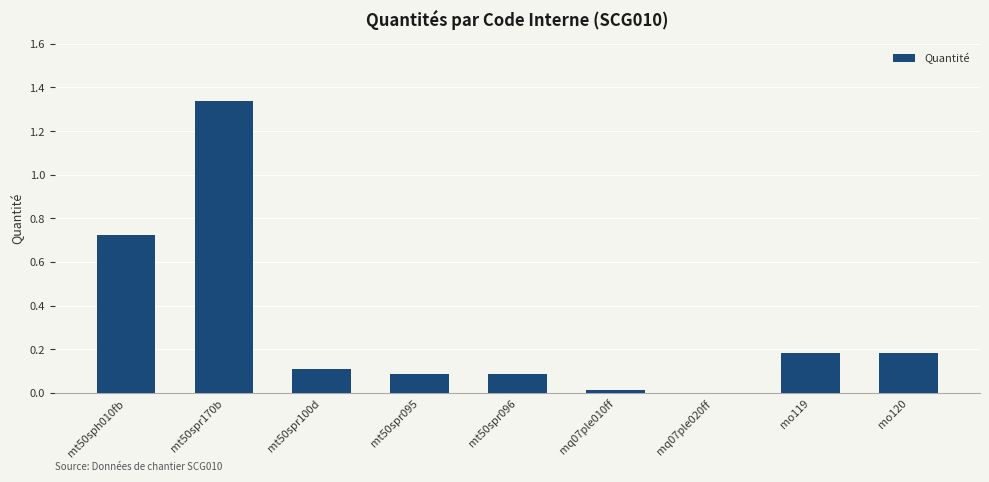

Is it true that the value at mt50sph010fb is 1.2?

False